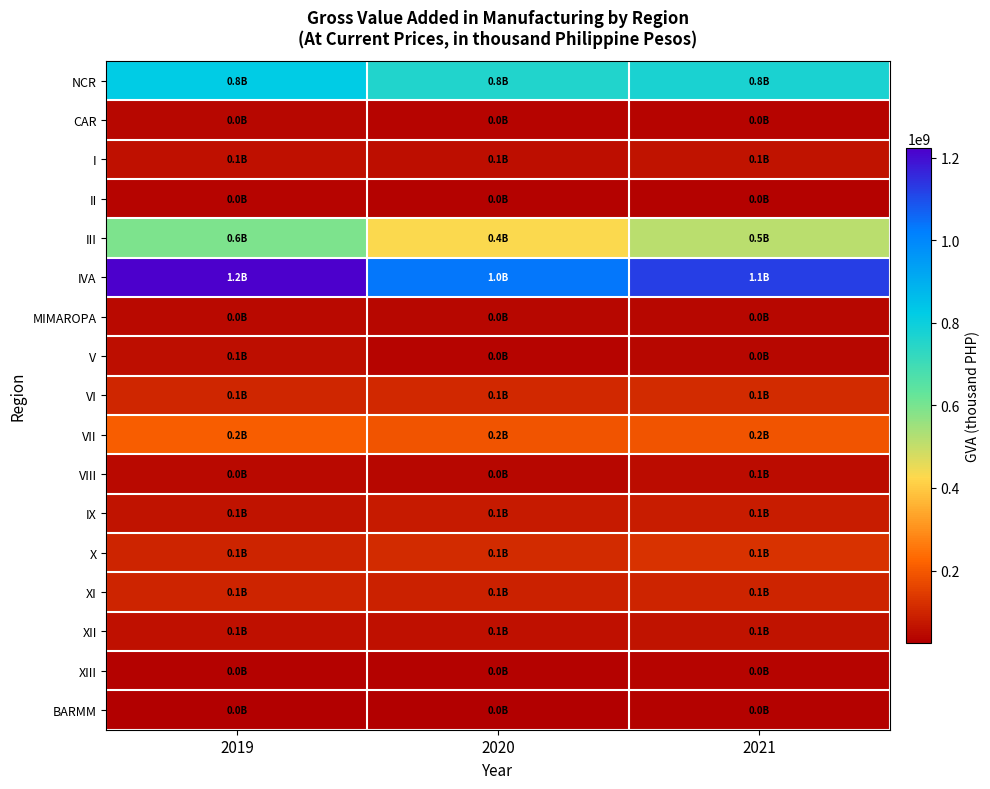

Reading right to left, what are all the values shown in this chart?

NCR: 2021=770531205.7	2020=759278157.8	2019=822544373.3
CAR: 2021=36682995.0	2020=34534153.3	2019=43034052.8
I: 2021=62768119.0	2020=56961872.6	2019=59678231.7
II: 2021=33946918.1	2020=32178218.6	2019=37997032.5
III: 2021=514339033.6	2020=428209120.5	2019=594737099.7
IVA: 2021=1124436300.9	2020=1033308283.4	2019=1223484721.5
MIMAROPA: 2021=42831306.3	2020=40253005.6	2019=43808984.7
V: 2021=39872904.7	2020=37964381.8	2019=54145139.0
VI: 2021=113610062.0	2020=108196487.8	2019=101389679.2
VII: 2021=193447322.8	2020=193442910.3	2019=209748650.6
VIII: 2021=50505596.3	2020=42782383.2	2019=45359385.9
IX: 2021=83365494.7	2020=79163596.9	2019=63159357.5
X: 2021=125365341.0	2020=112206233.9	2019=96112997.2
XI: 2021=97854794.5	2020=91136014.7	2019=98209172.5
XII: 2021=64999606.5	2020=61194655.2	2019=61418321.4
XIII: 2021=38758144.8	2020=31422675.5	2019=34128862.7
BARMM: 2021=30088714.9	2020=27688851.6	2019=25060171.9